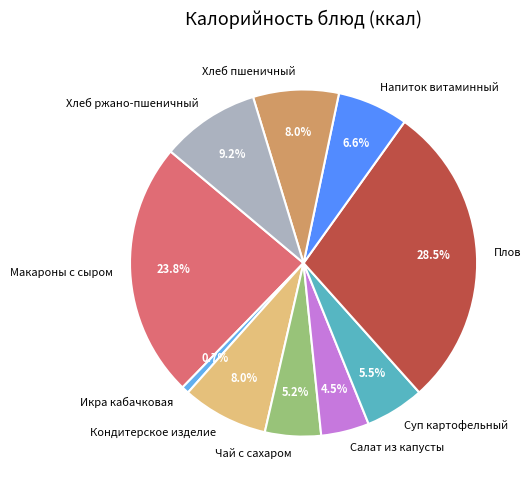

Count the number of slices in the pie.

10